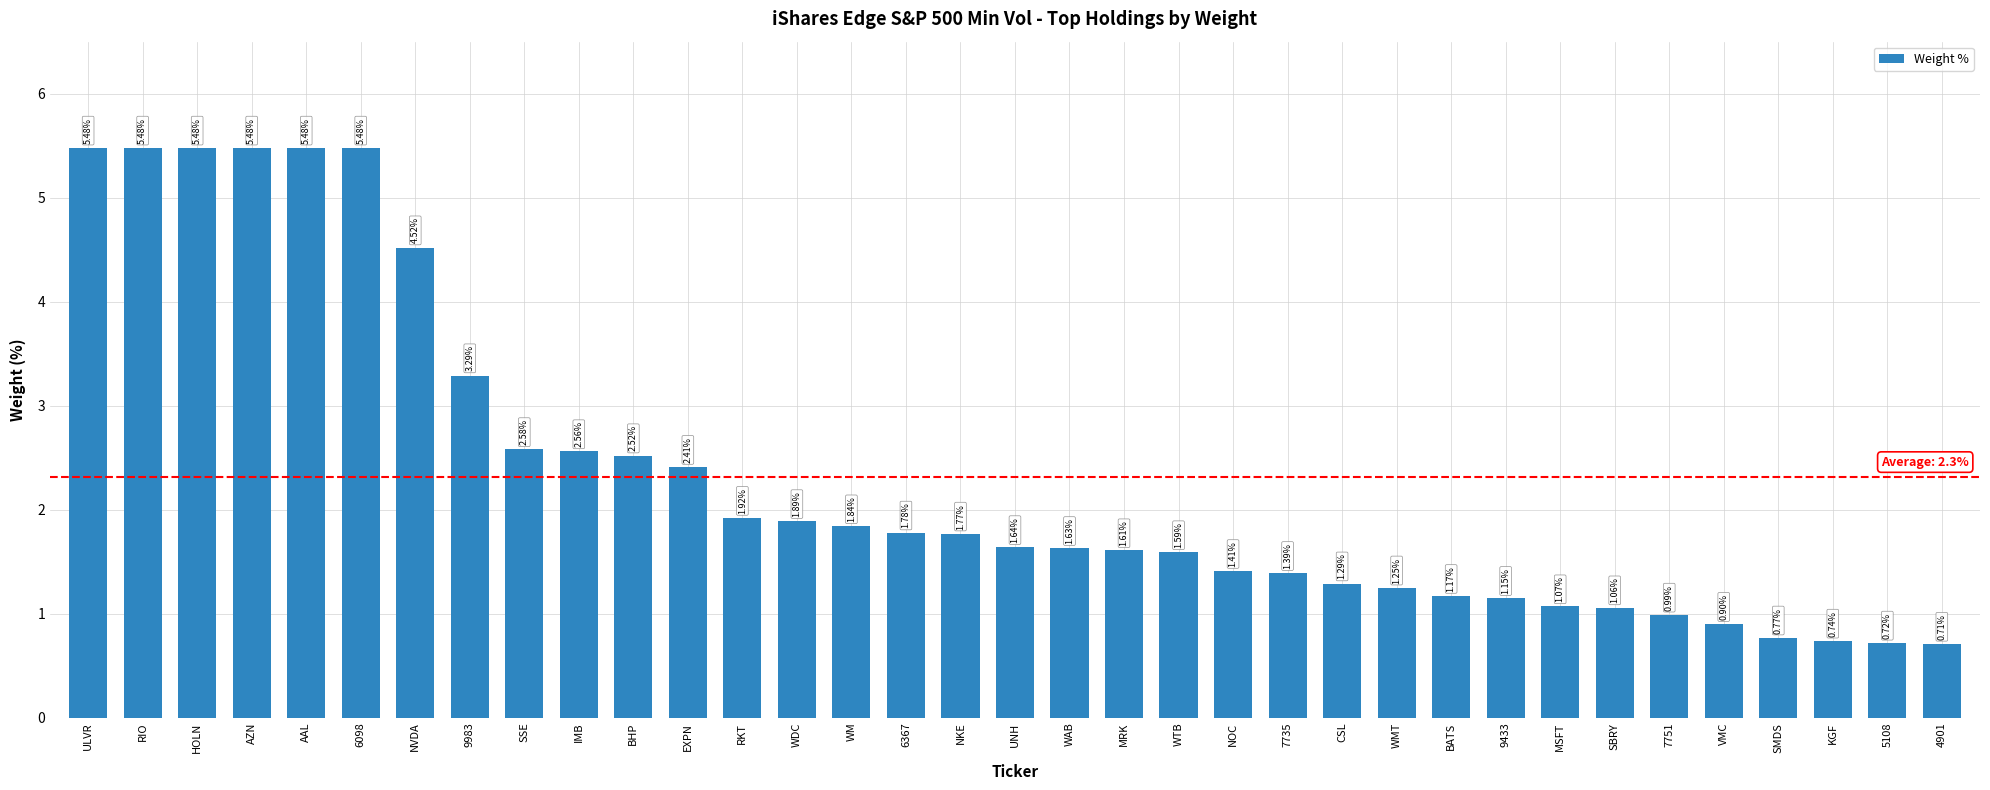

Which has a higher value, NVDA or SBRY?

NVDA